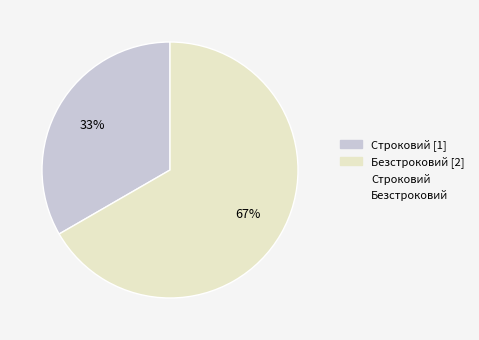

To the nearest percent, what is the average slice percentage?

50%